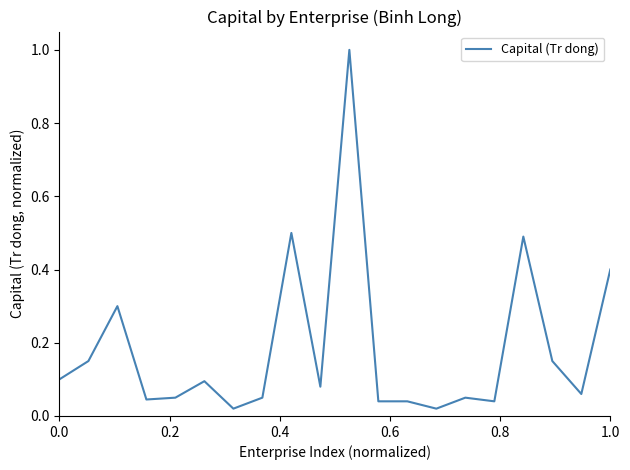

How many lines are shown in the chart?

1